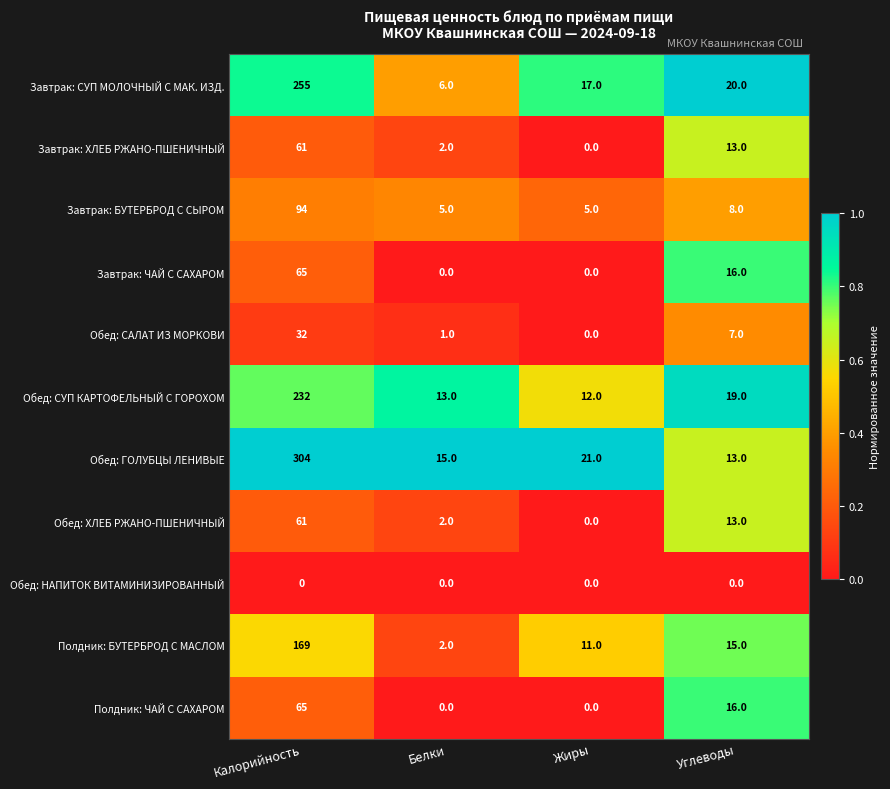

What is the maximum value shown in the chart?

304